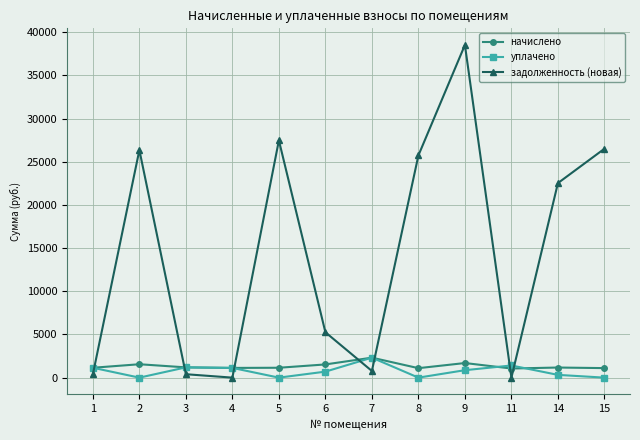

Which series has the largest total across all categories?

задолженность (новая)